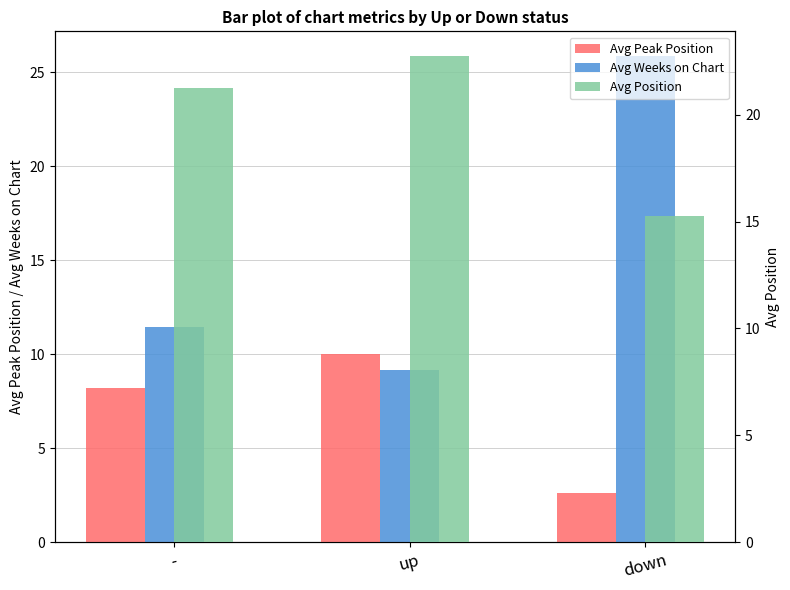

At how many categories does at least one series exceed 7?

3